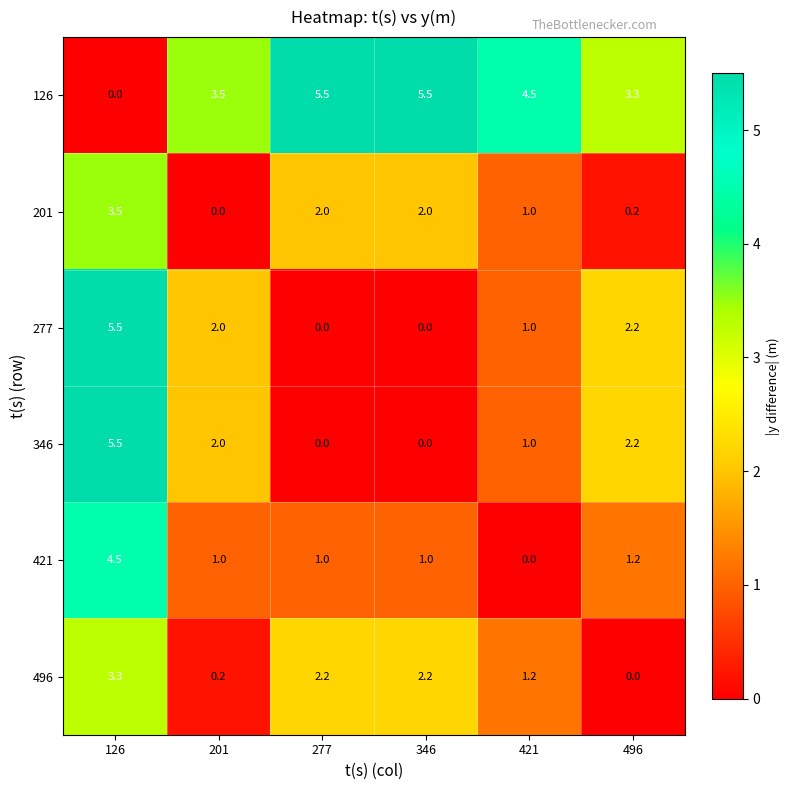

True or false: 201 has a value of 1.1 at 201.

False